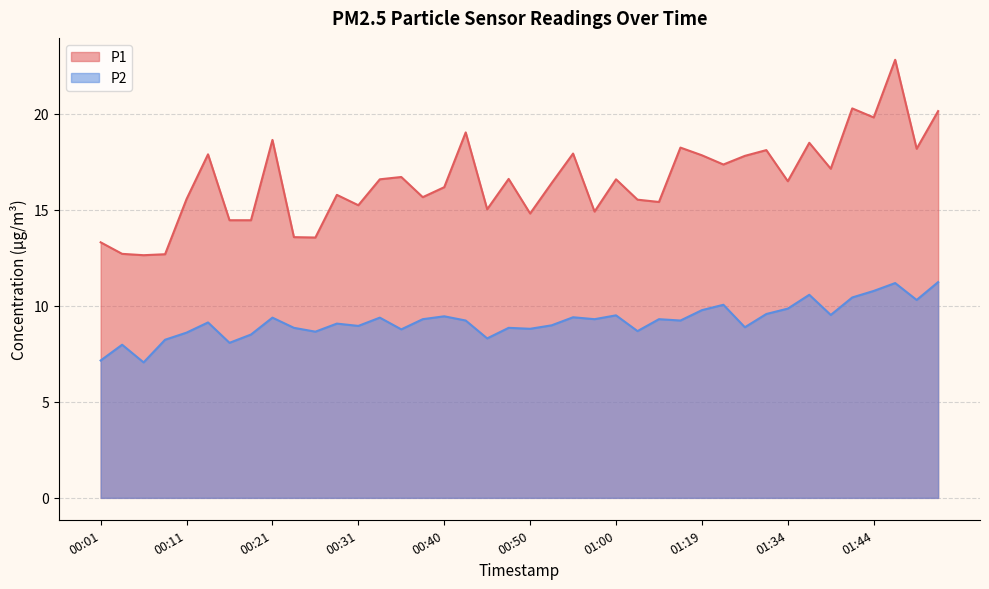

At which category does P2 reach its first local valley?

00:06